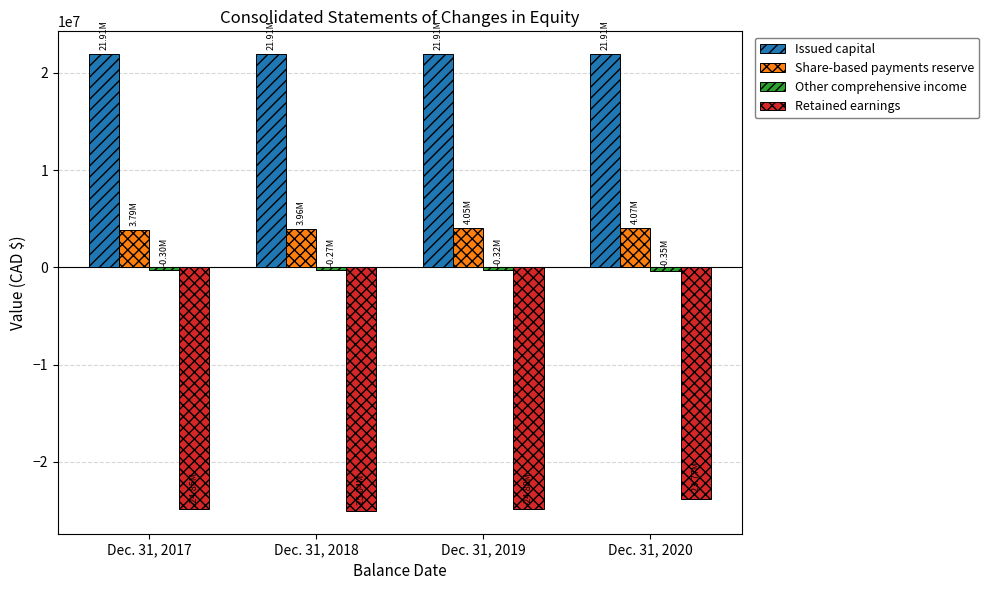

What is the difference between the maximum and minimum values in the Retained earnings series?

1272945